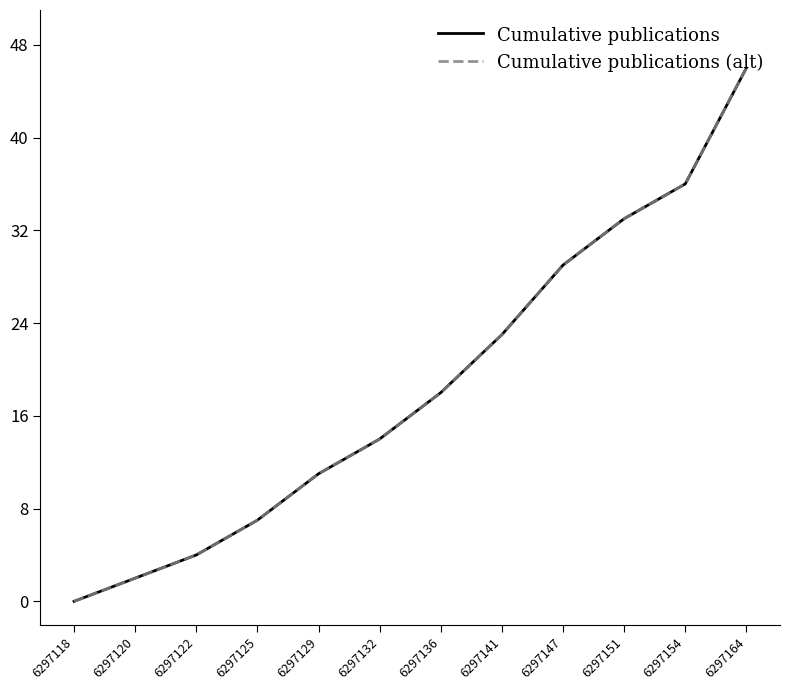

The Cumulative publications series shows 0 at 6297118. True or false?

True